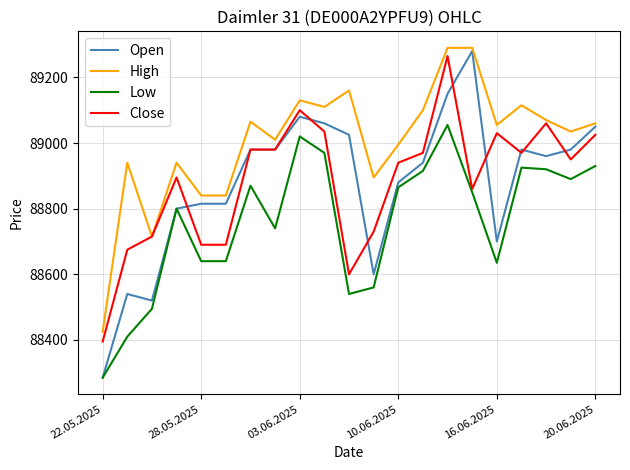

Does the chart have visible grid lines?

Yes